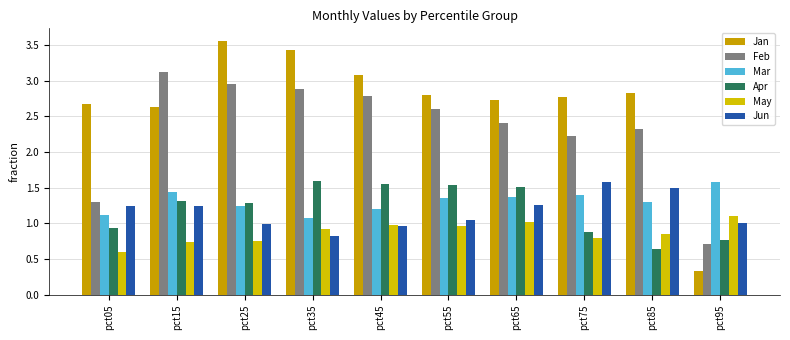

Which category has the lowest value across all series?

pct95